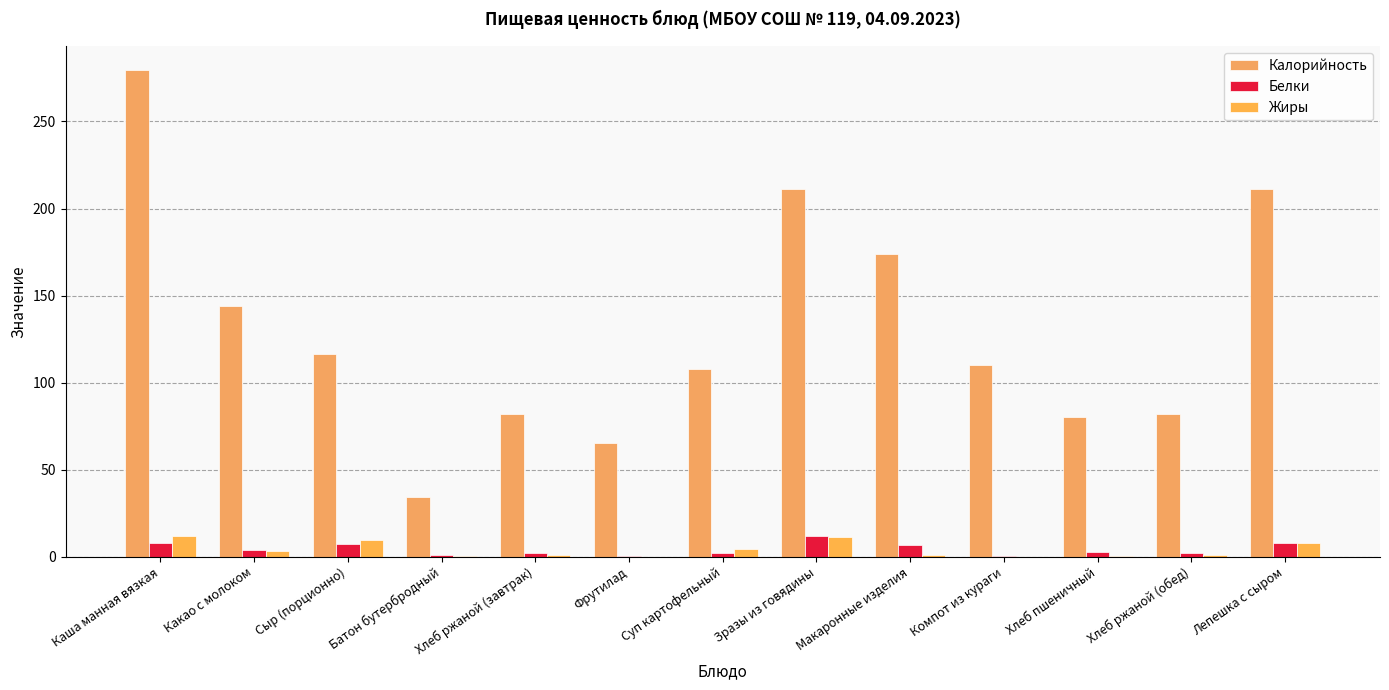

Where is Белки nearest to the value 5?

Какао с молоком